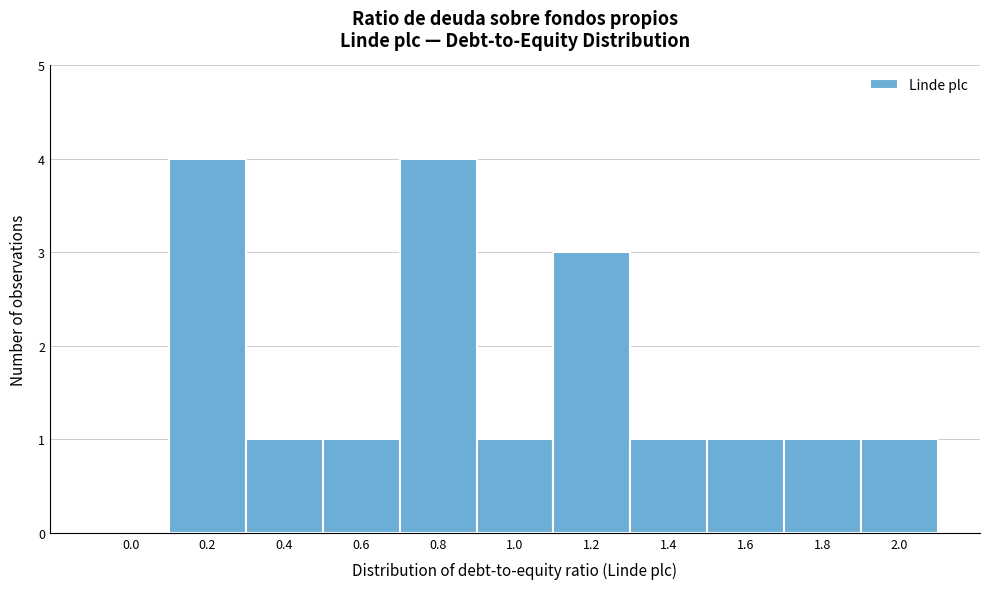

Reading left to right, transcribe all the data shown in this chart.

0.0=0	0.2=4	0.4=1	0.6=1	0.8=4	1.0=1	1.2=3	1.4=1	1.6=1	1.8=1	2.0=1